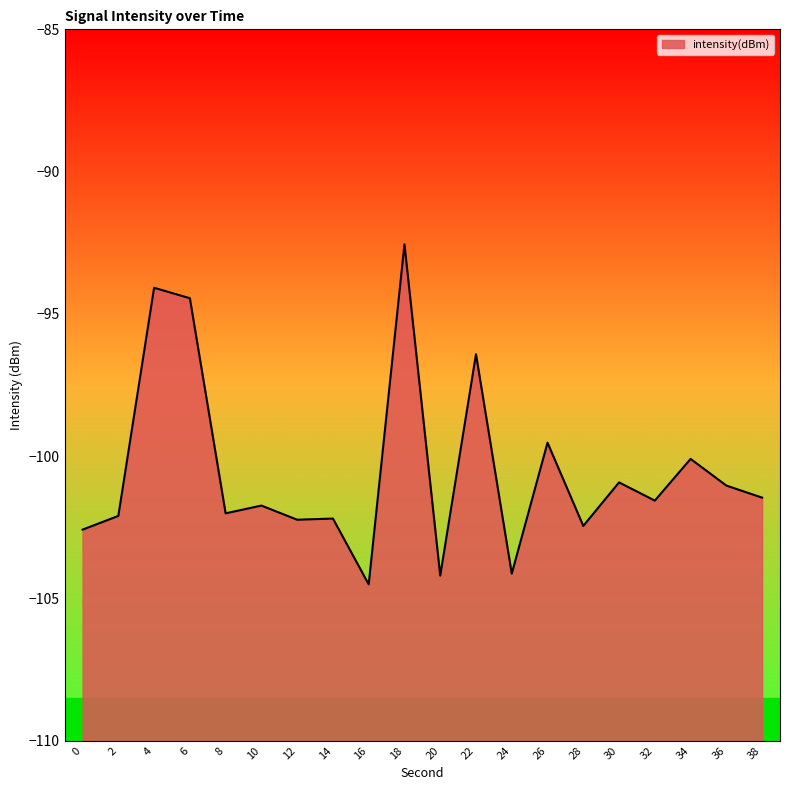

Where is the data nearest to the value -98?

26